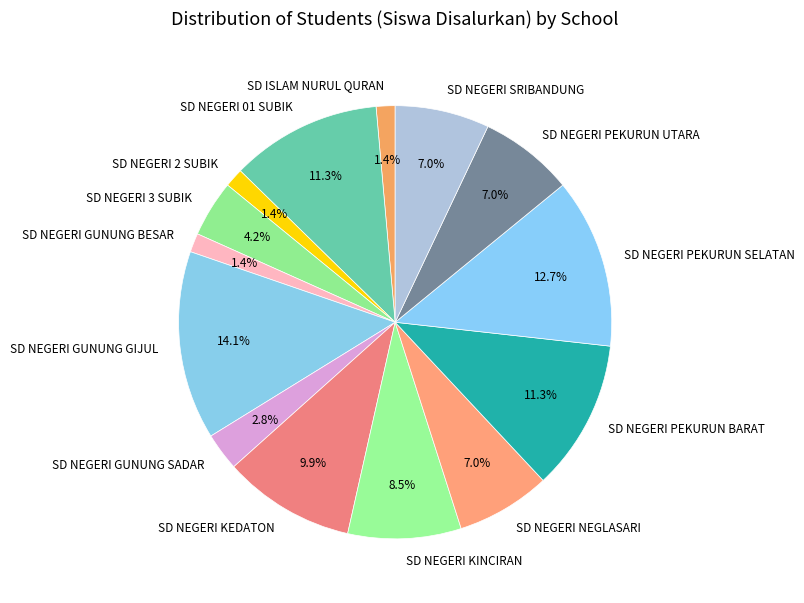

Is SD NEGERI GUNUNG SADAR the majority of the pie?

No